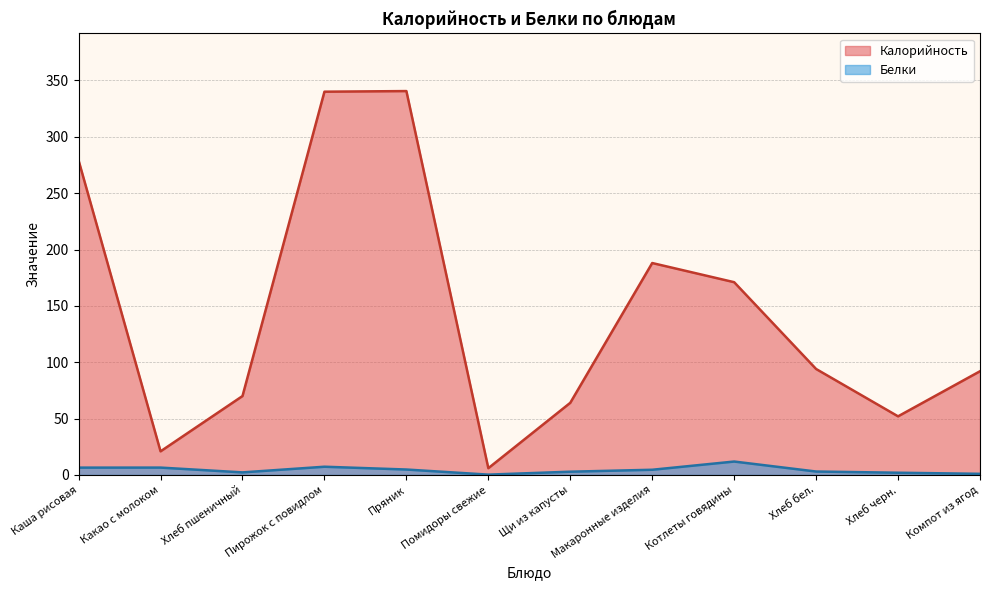

True or false: Калорийность and Белки cross at least once.

False